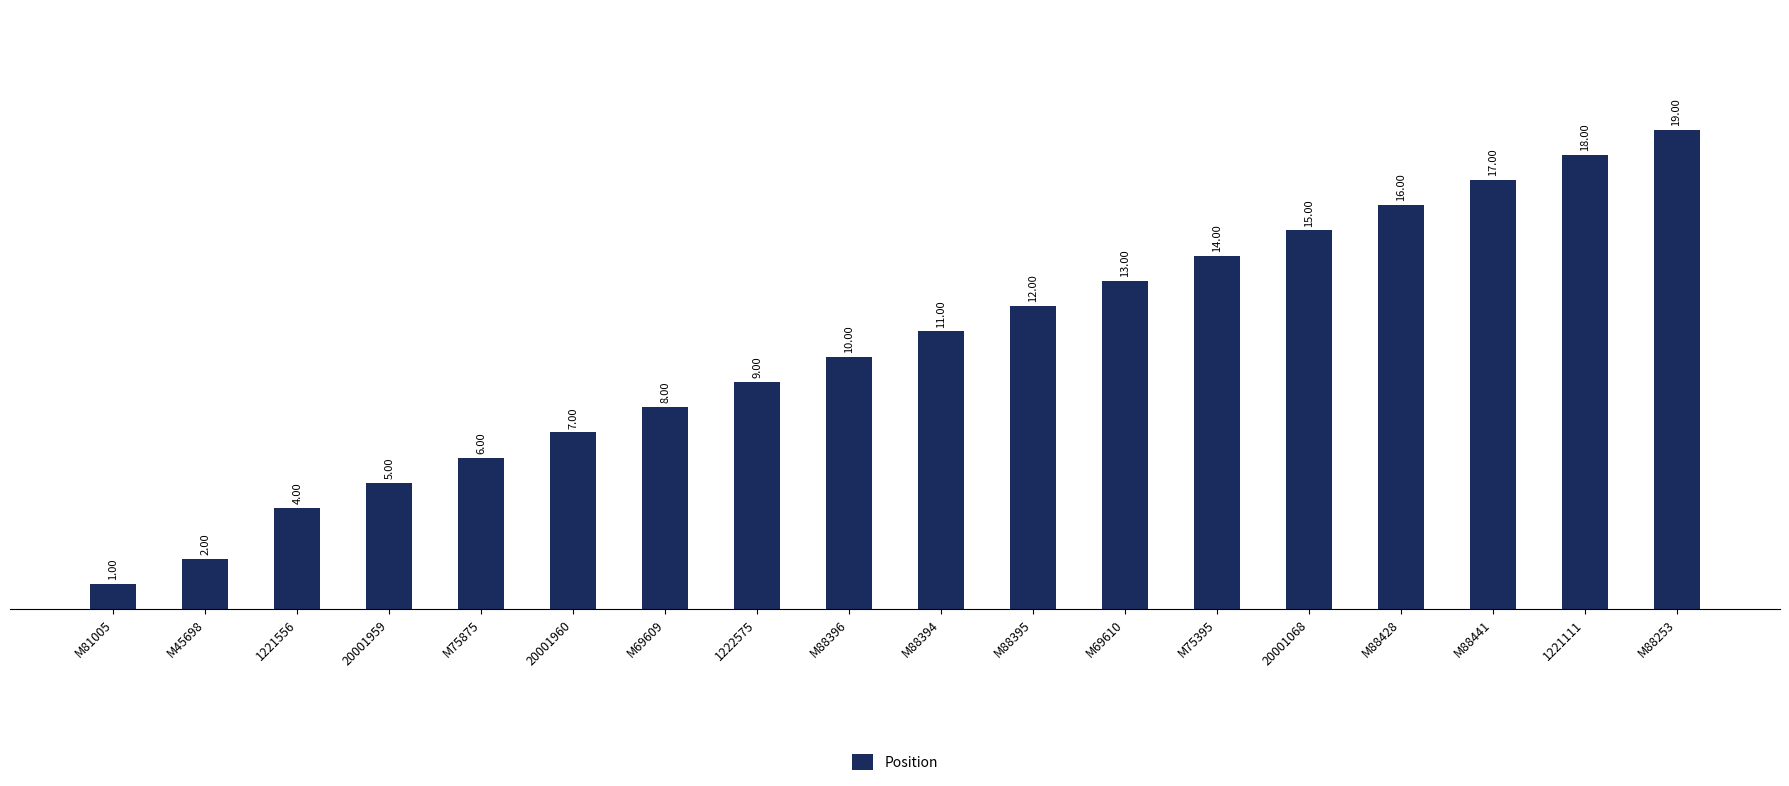

Rank the categories by value from highest to lowest.

M88253, 1221111, M88441, M88428, 20001068, M75395, M69610, M88395, M88394, M88396, 1222575, M69609, 20001960, M75875, 20001959, 1221556, M45698, M81005